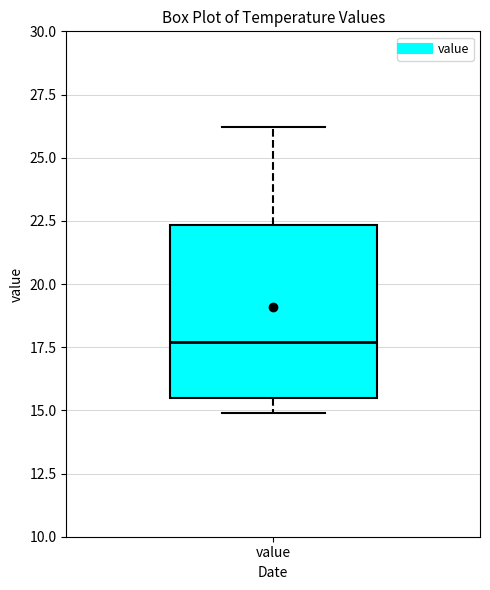

Transcribe this box plot: give where the median line is, the range the box spans, and where the two whiskers end, as read against the y-axis. The values are not printed on the chart, so give them approximately, as read against the axis.

median 17.5, box 15.5 to 22.5, whiskers 15.0 to 26.0